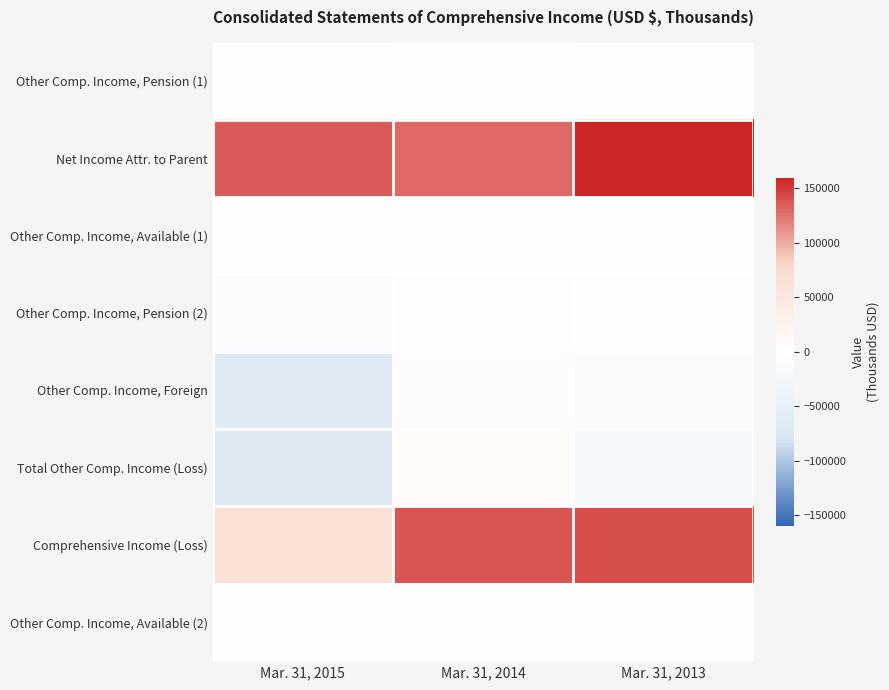

Which series changed the most between Mar. 31, 2014 and Mar. 31, 2013?

Net Income Attr. to Parent